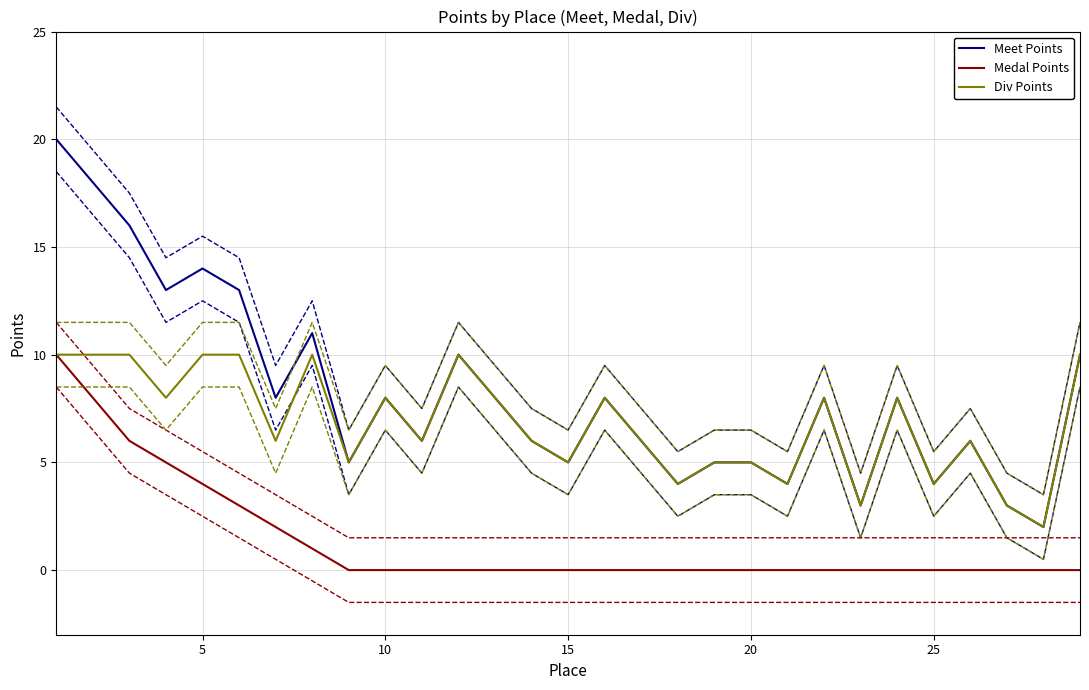

How many Div Points values are between 5 and 10?

23